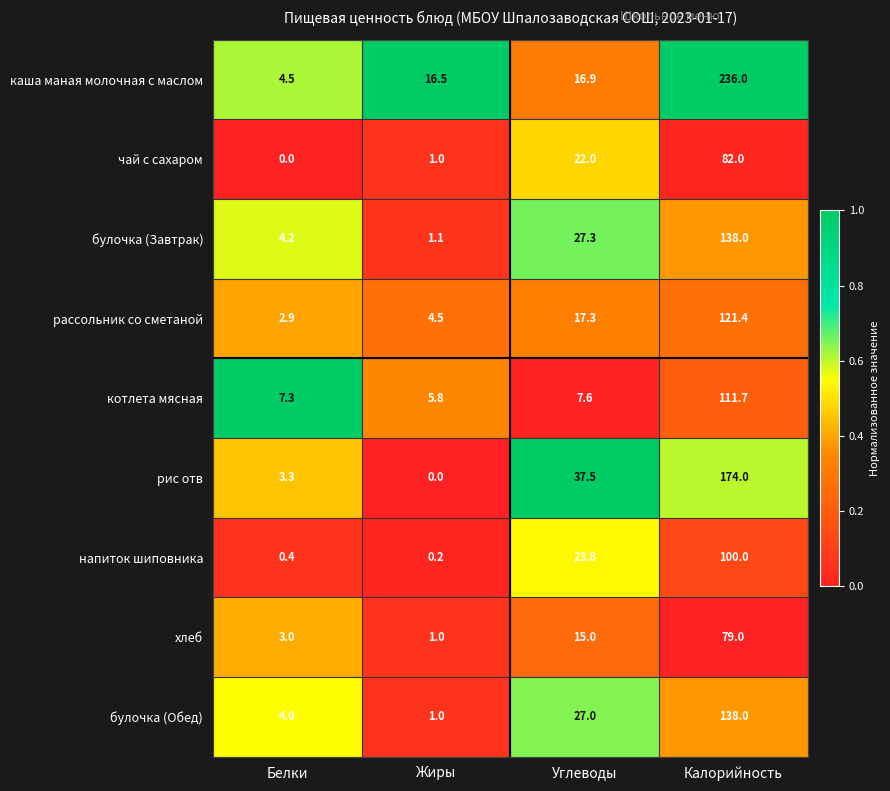

At which label is чай с сахаром closest to 41?

Углеводы